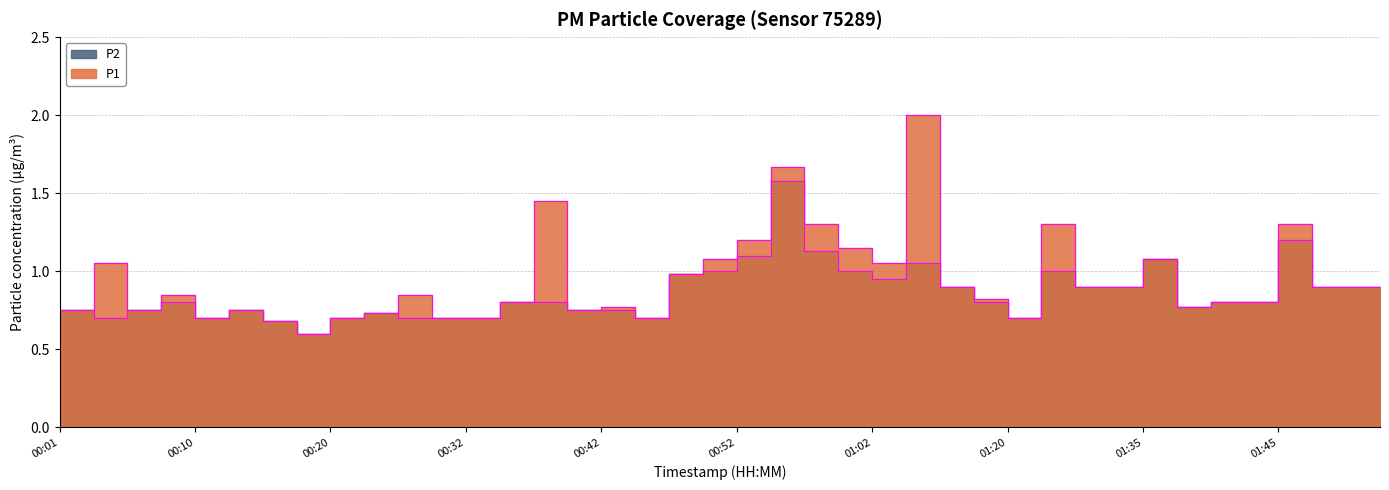

At which category is the sum across all series the highest?

00:54